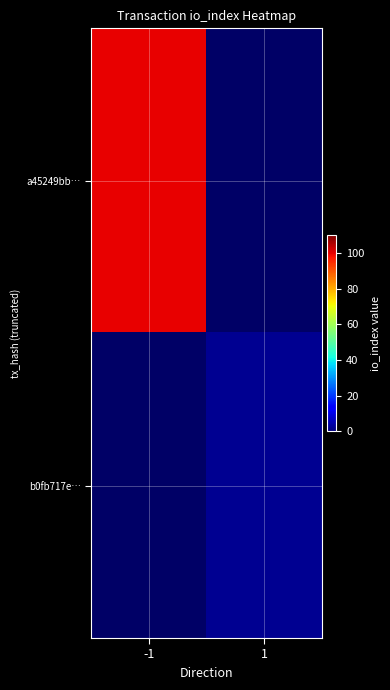

Rank the series by their maximum value, from highest to lowest.

a45249bb…, b0fb717e…